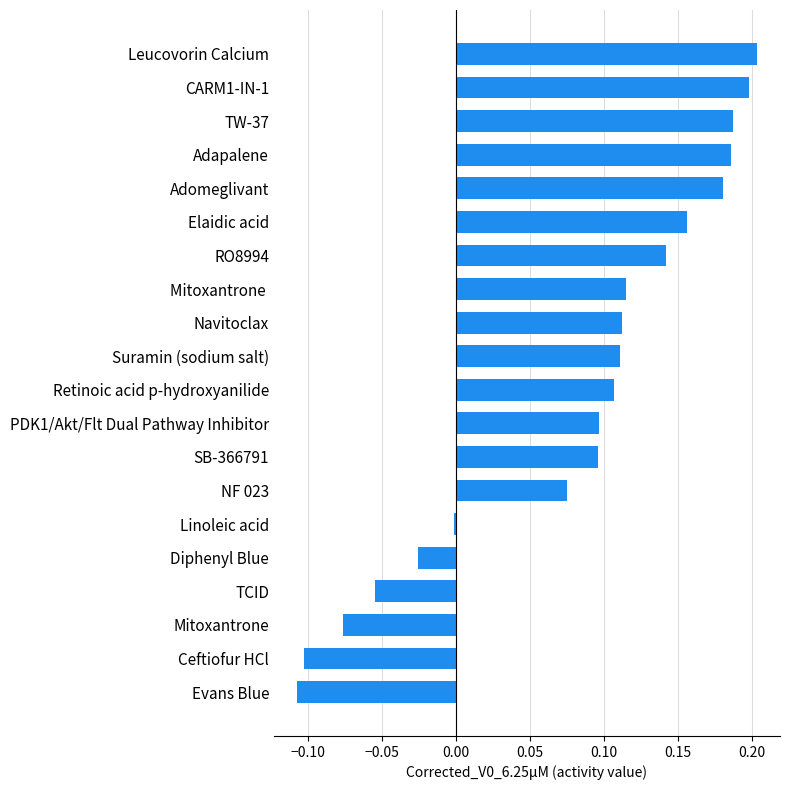

The value at Adapalene is 0.3. True or false?

False